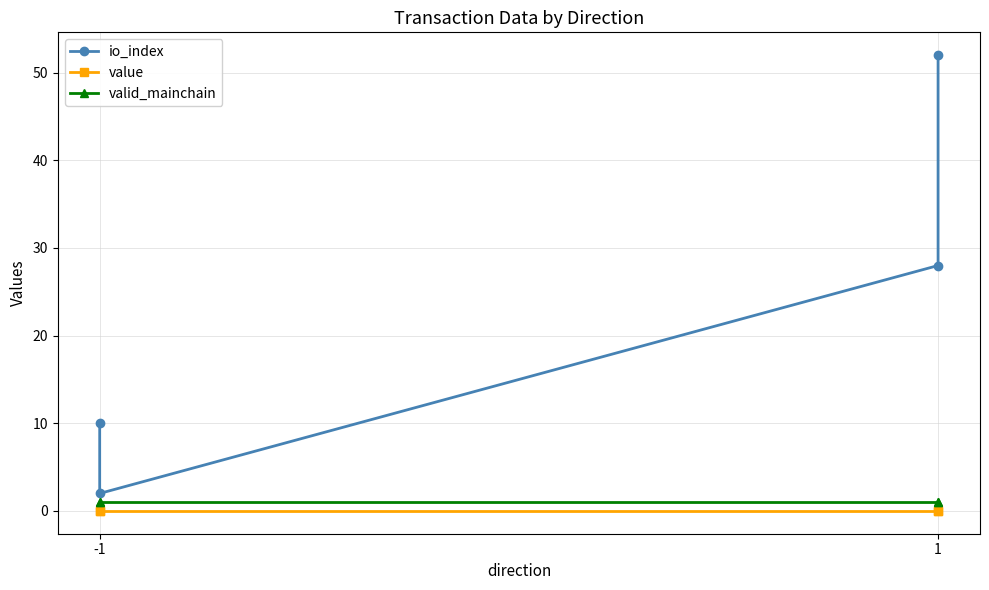

Which series has the largest total across all categories?

io_index